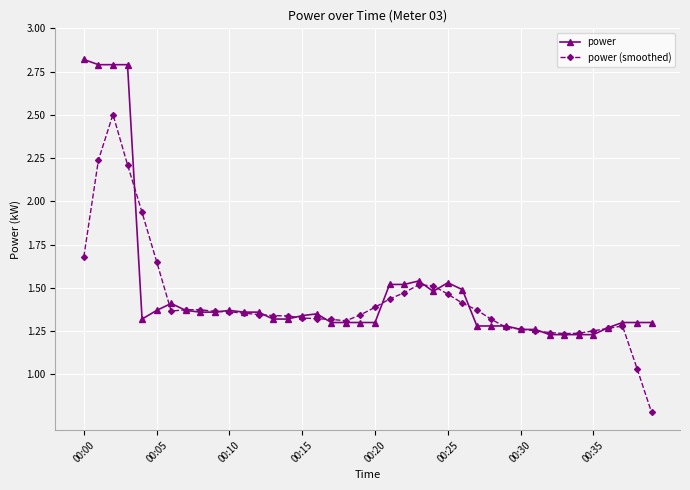

What is the maximum value for power (smoothed)?

2.5